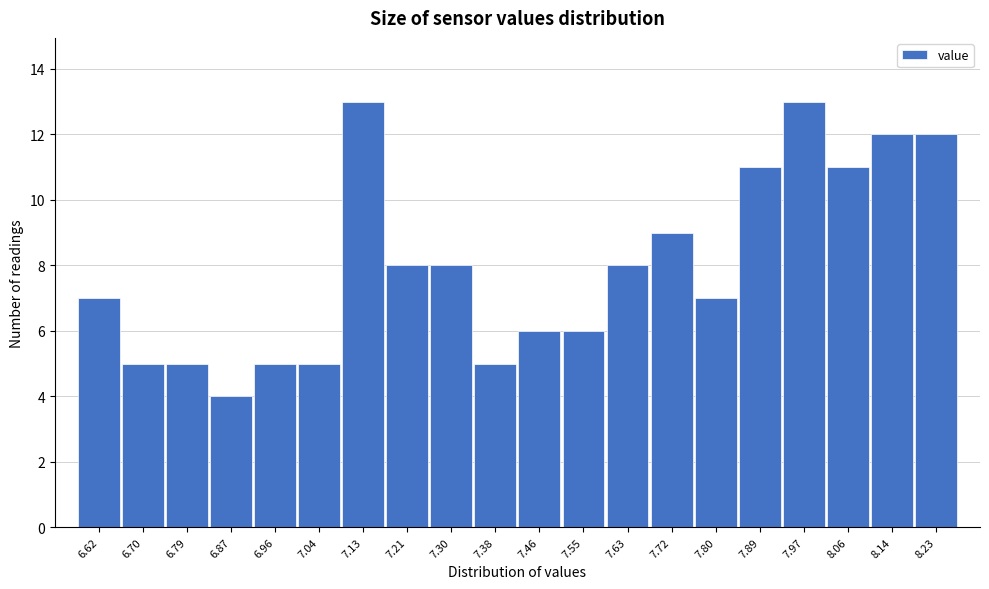

Reading right to left, transcribe all the data shown in this chart.

12	12	11	13	11	7	9	8	6	6	5	8	8	13	5	5	4	5	5	7